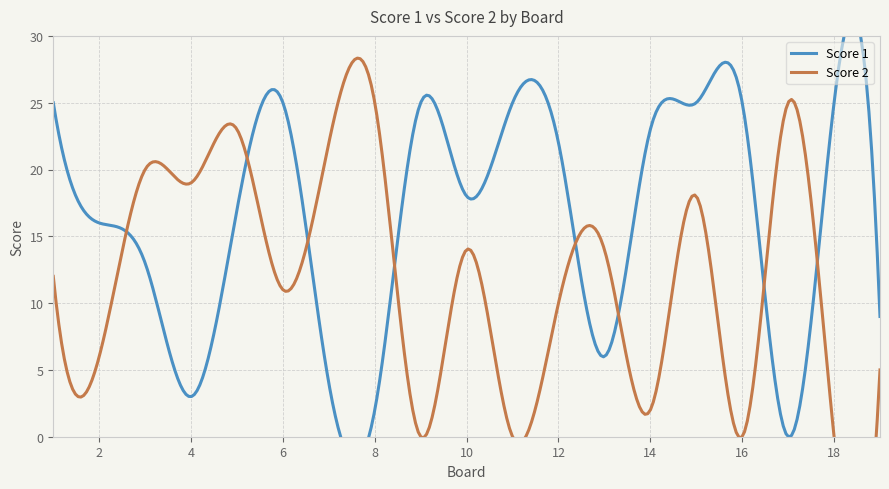

Is it true that Score 1 equals 0 at 17?

True